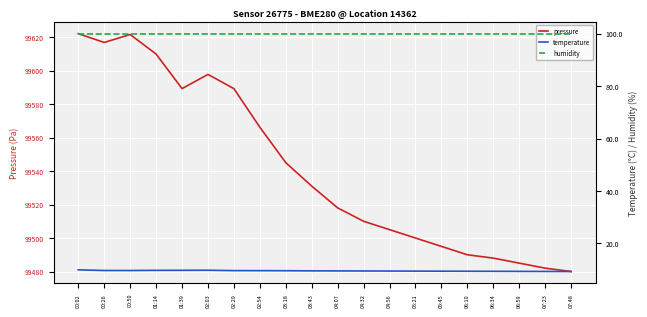

True or false: temperature has a value of 9.6 at 00:26.

True